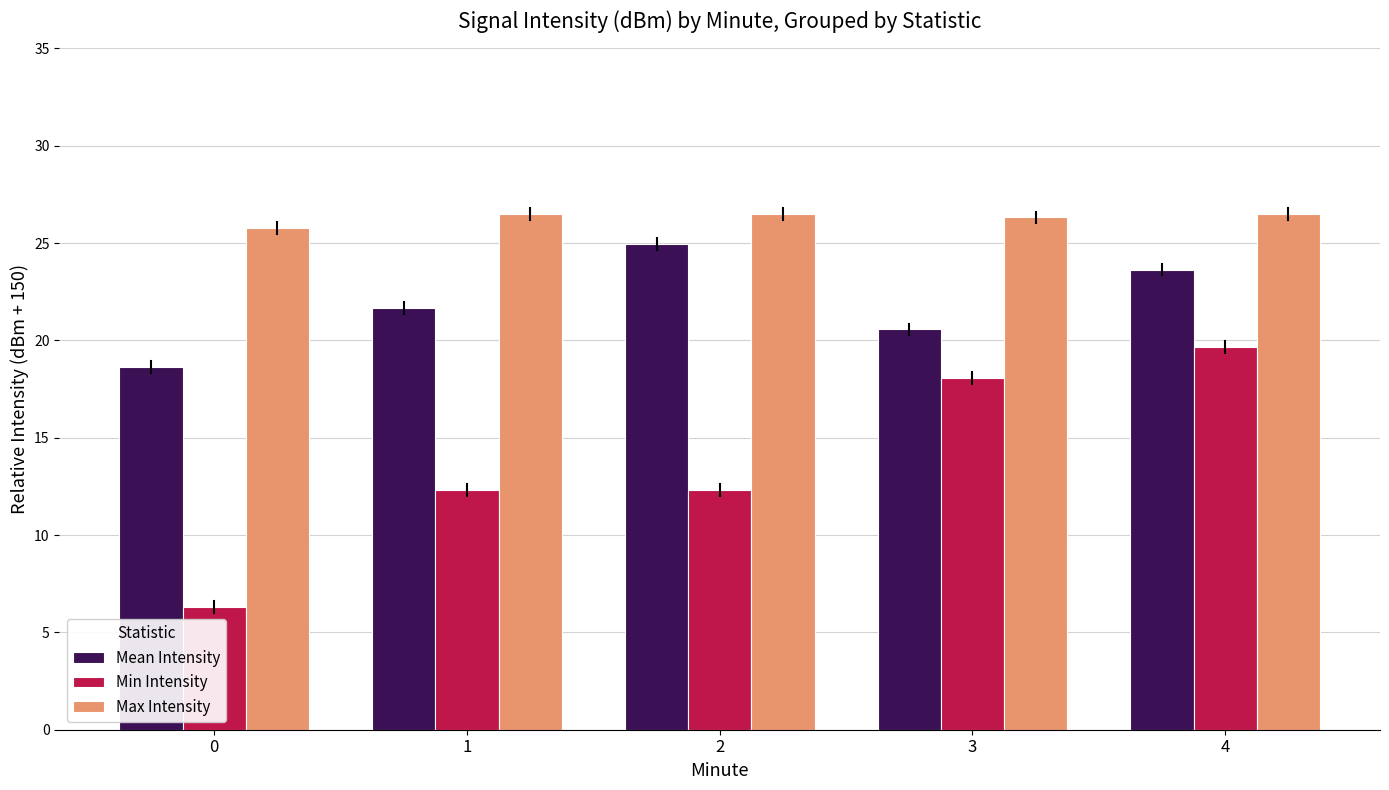

Rank the series by their maximum value, from highest to lowest.

Max Intensity, Mean Intensity, Min Intensity